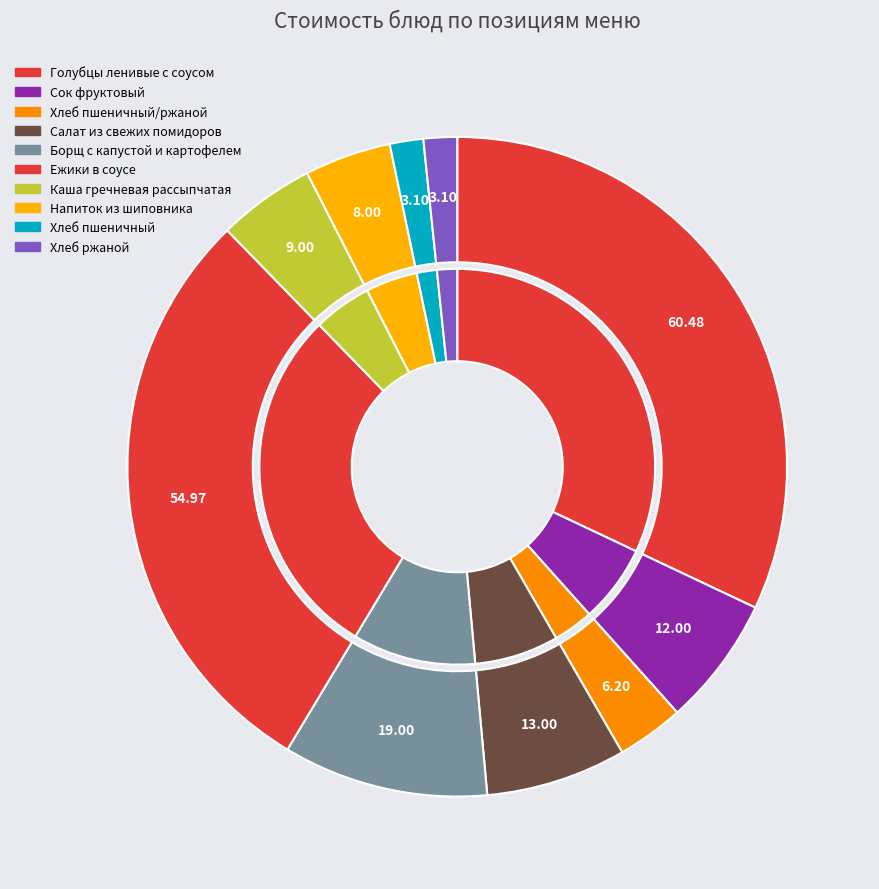

Count the number of slices in the pie.

10